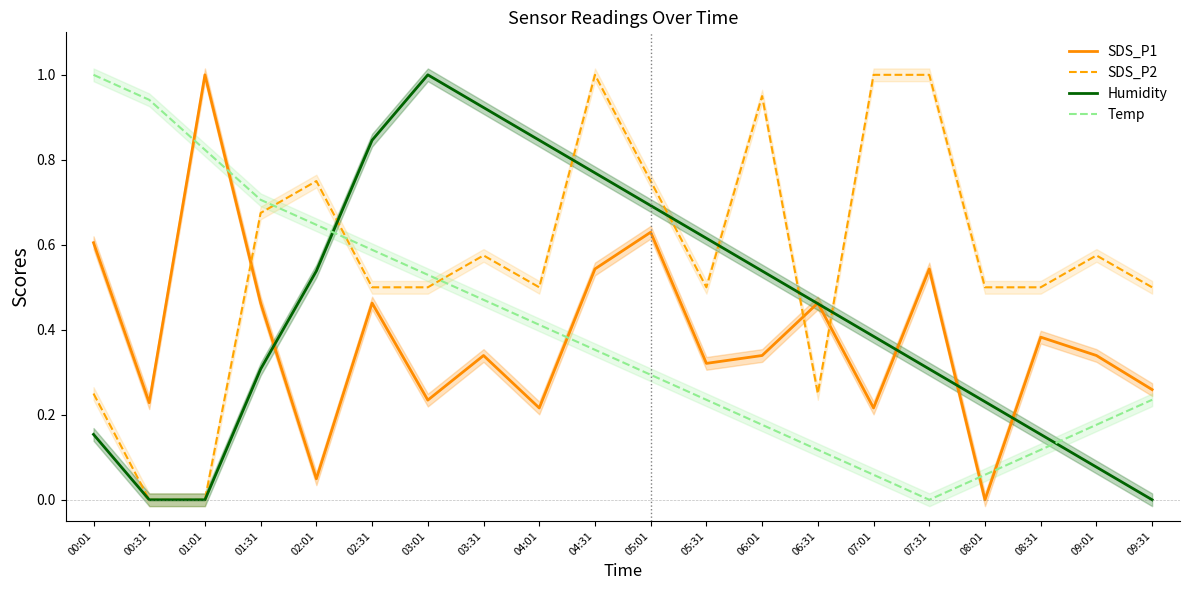

Count the number of categories in the chart.

20